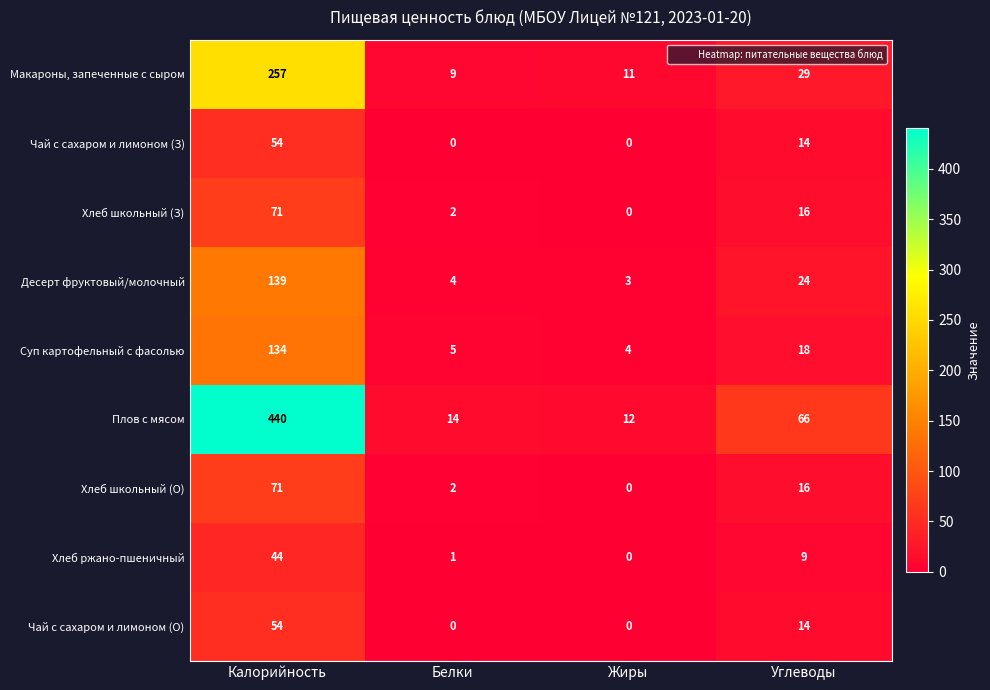

What is the average value of the Хлеб ржано-пшеничный series?

14